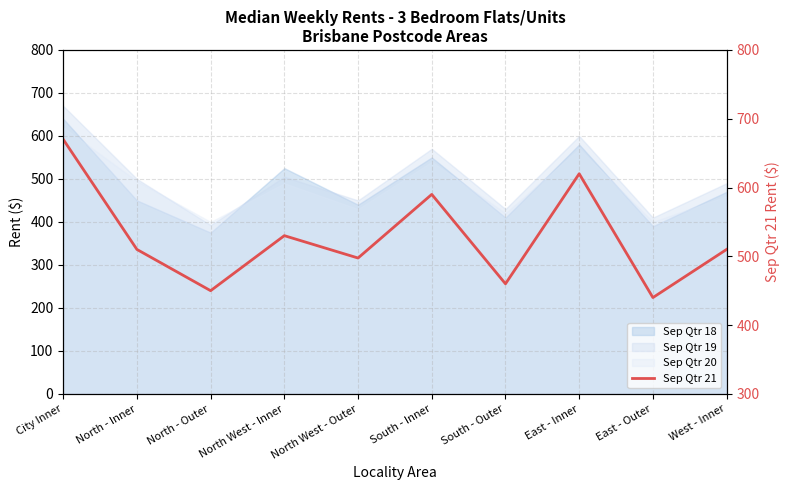

What is the difference between the values at North - Outer and City Inner?

220.0